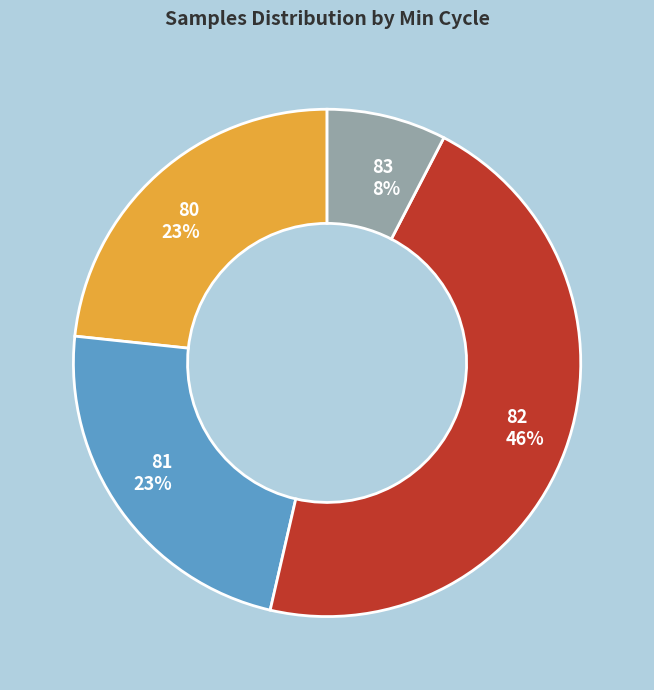

How many segments does this pie chart have?

4